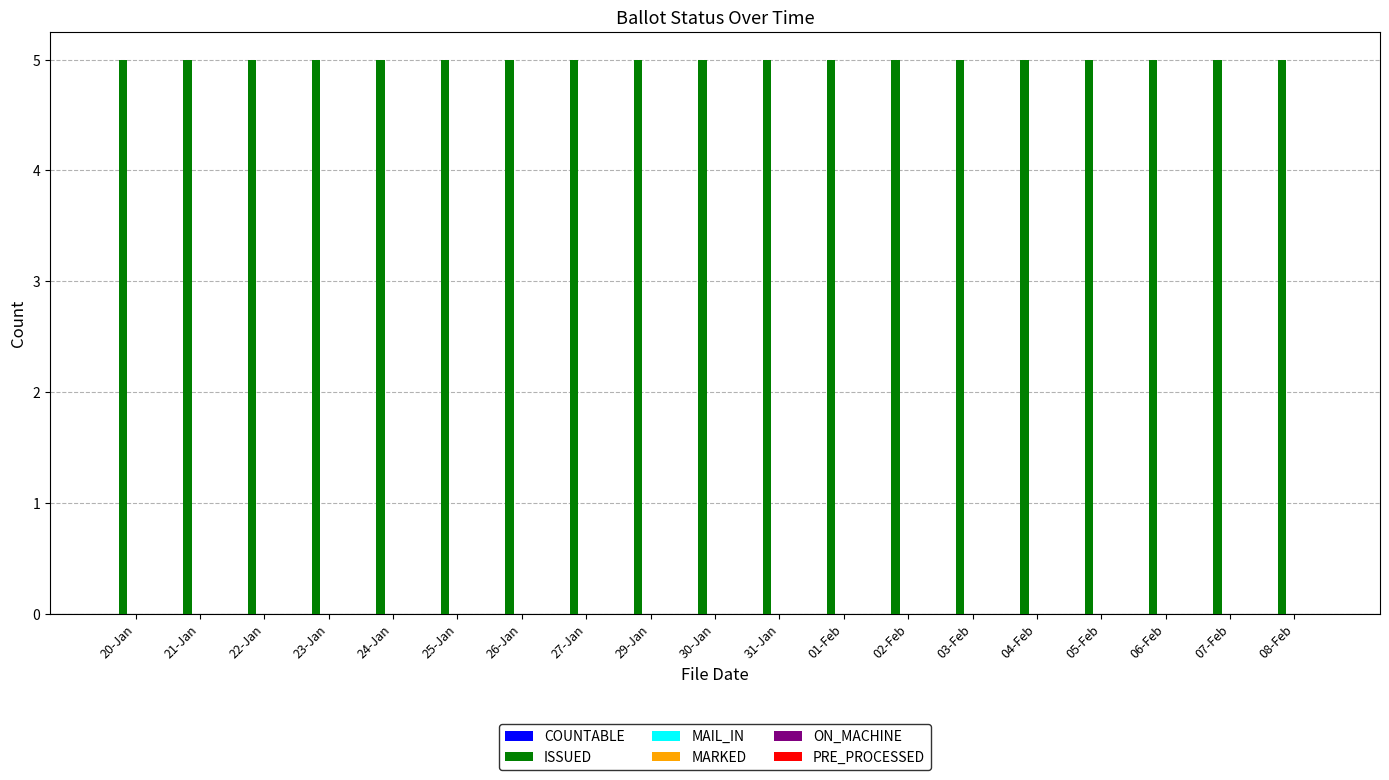

Which series has the widest spread of values?

COUNTABLE